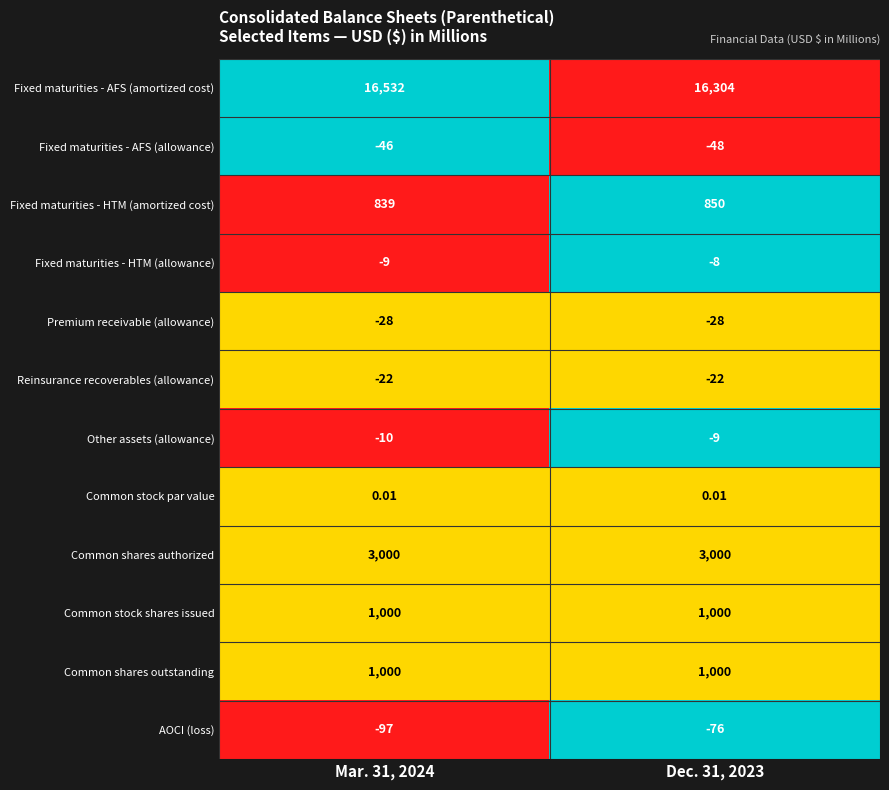

Is the value of Other assets (allowance) at Dec. 31, 2023 greater than the value of Fixed maturities - HTM (amortized cost) at Mar. 31, 2024?

No